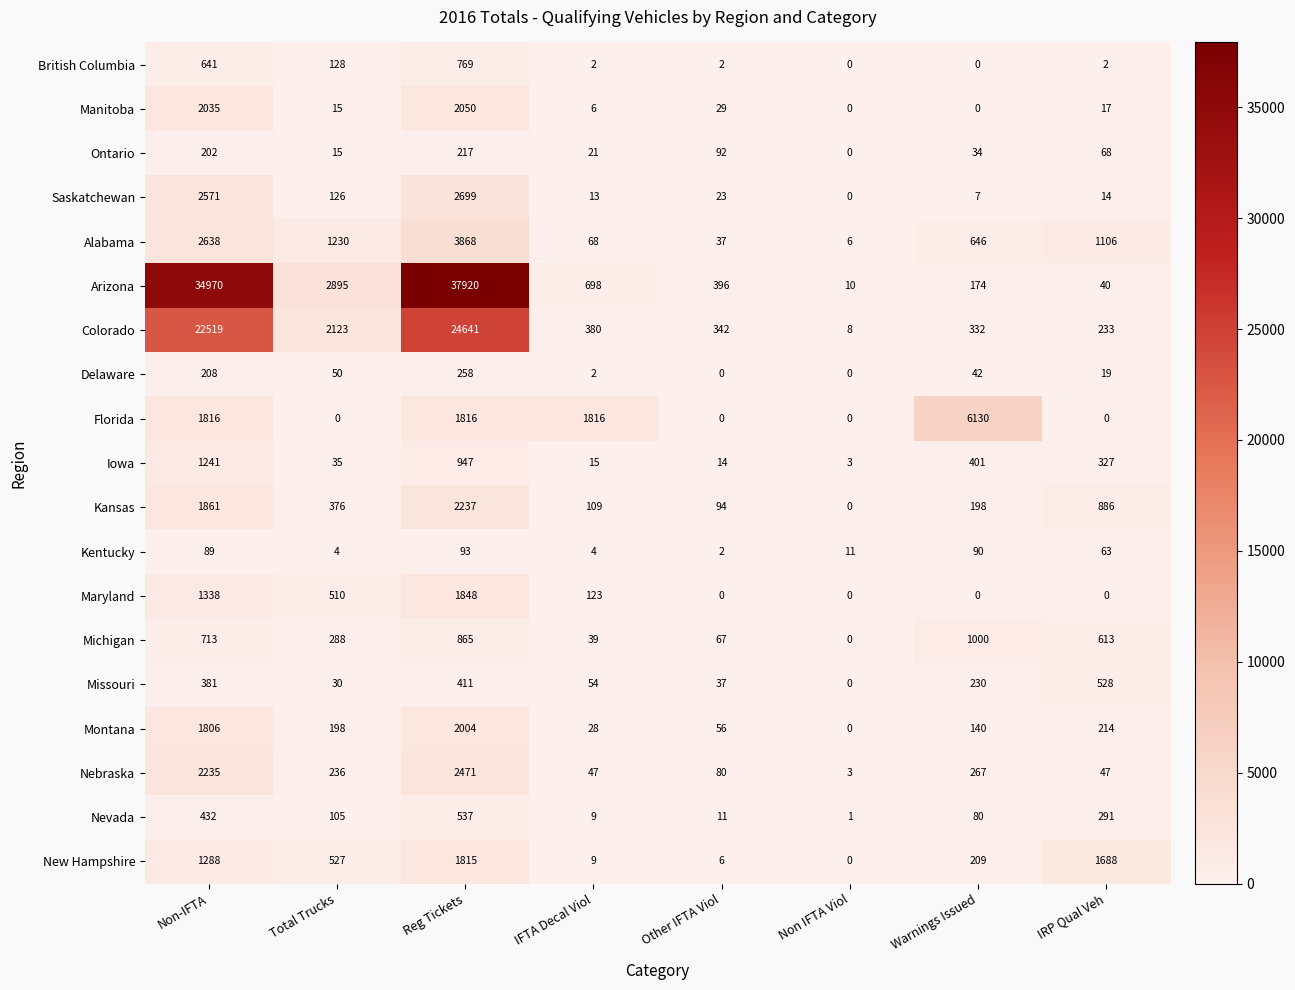

List the labels in order of Iowa value, largest first.

Non-IFTA, Reg Tickets, Warnings Issued, IRP Qual Veh, Total Trucks, IFTA Decal Viol, Other IFTA Viol, Non IFTA Viol